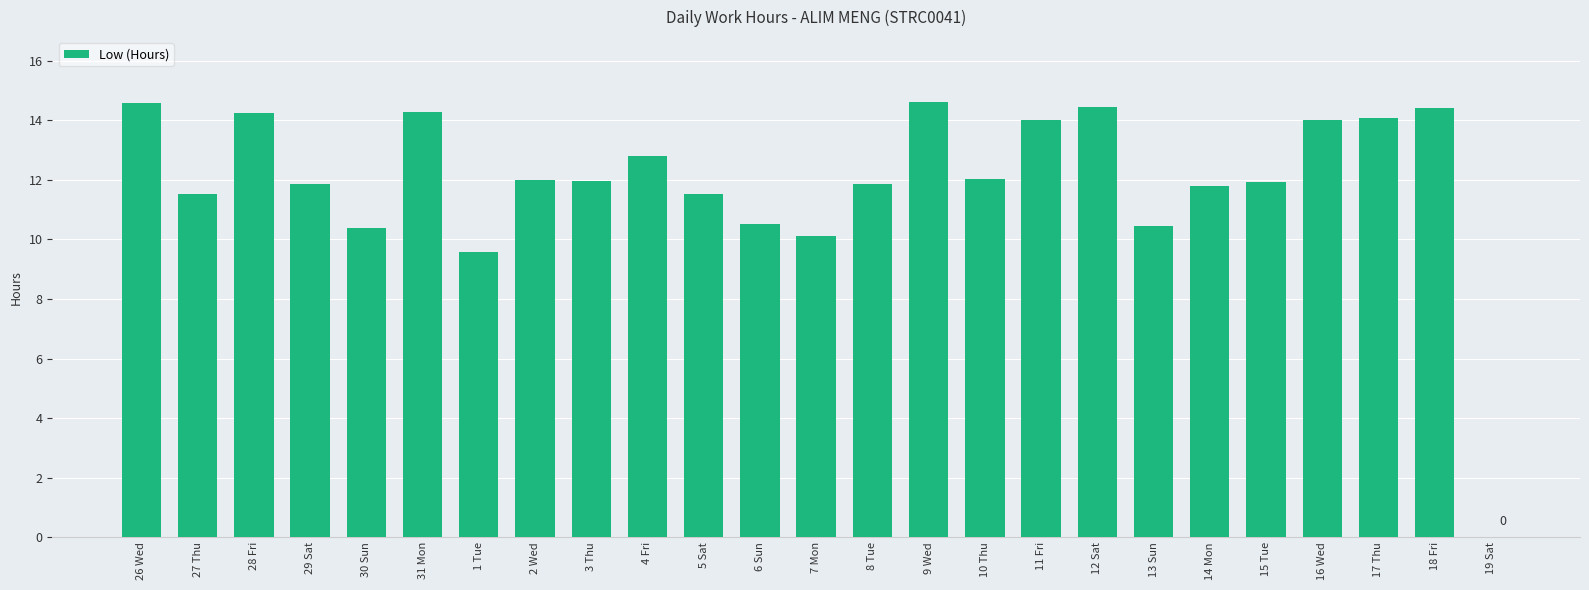

At which label is the value closest to 7?

1 Tue